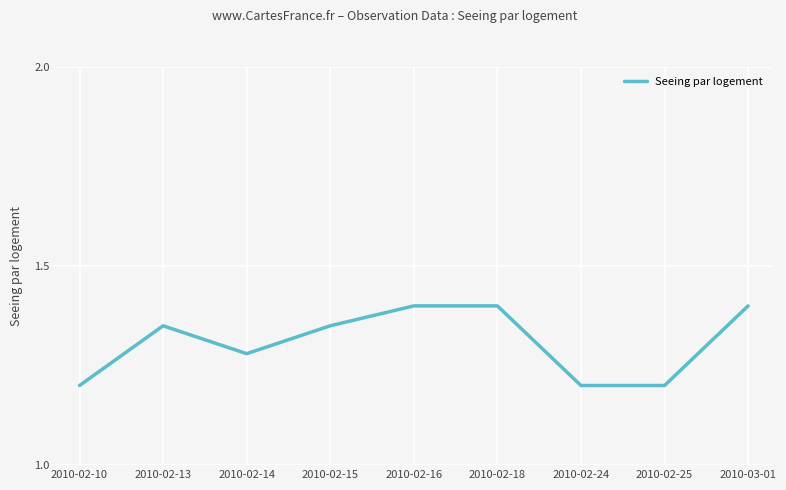

The value at 2010-02-15 is 1.4. True or false?

True